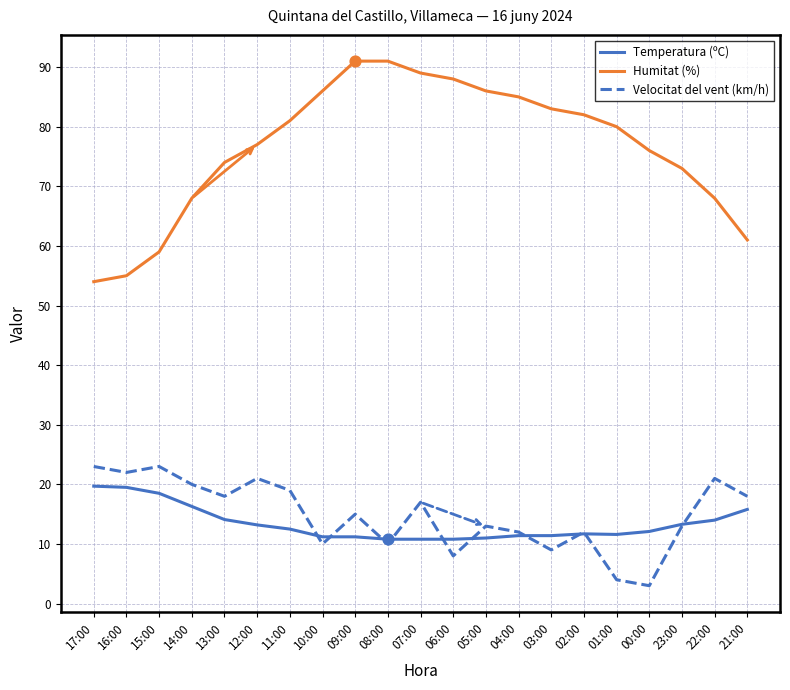

Is the value of Temperatura (ºC) at 16:00 greater than the value of Velocitat del vent (km/h) at 07:00?

Yes